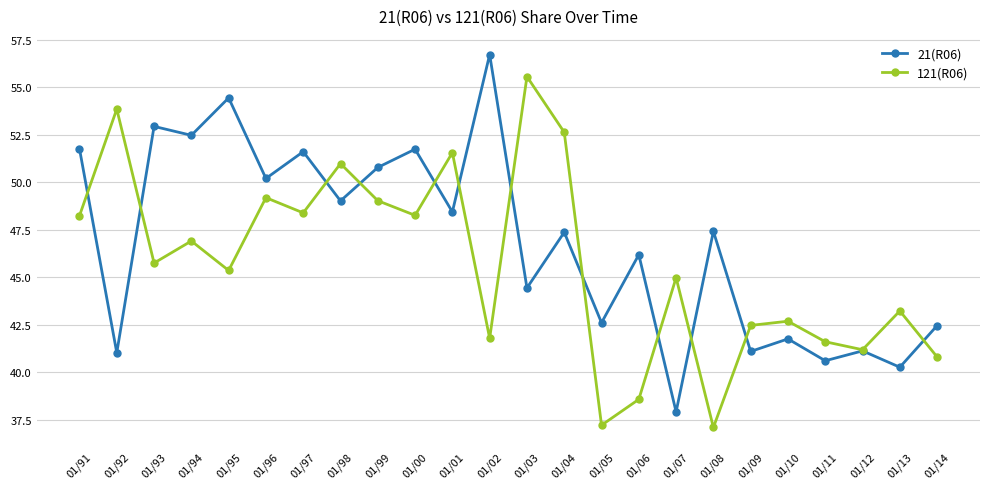

What is the sum of all 121(R06) values?

1097.4